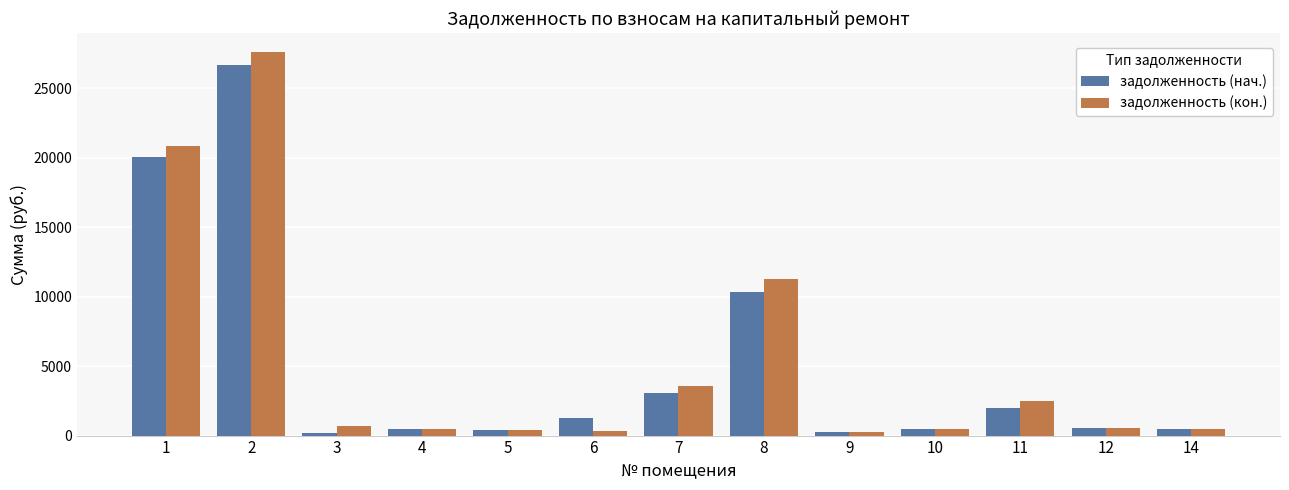

The value of задолженность (кон.) at 11 is 2458.1. True or false?

True